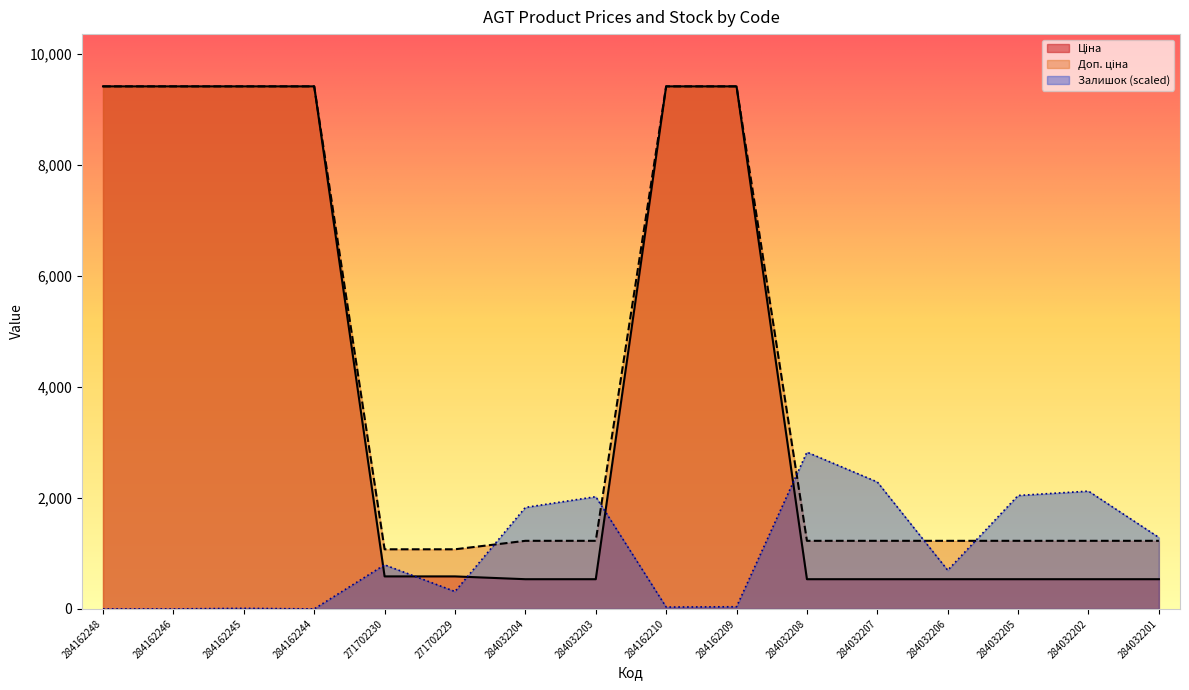

What is the value of the Ціна point at the 10th from the left?

9416.9